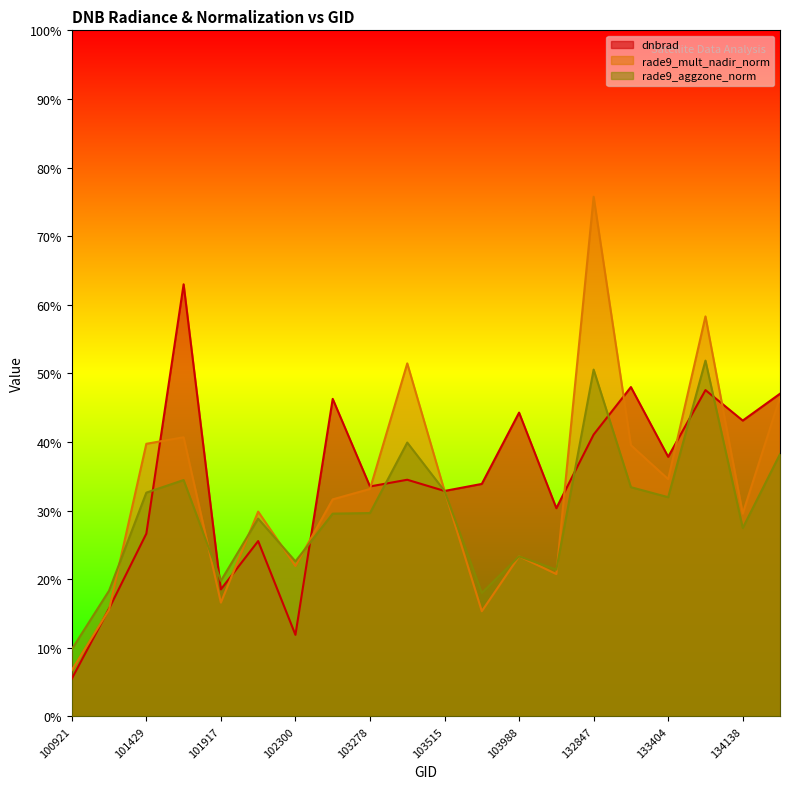

What are all the series names shown in the legend?

dnbrad, rade9_mult_nadir_norm, rade9_aggzone_norm